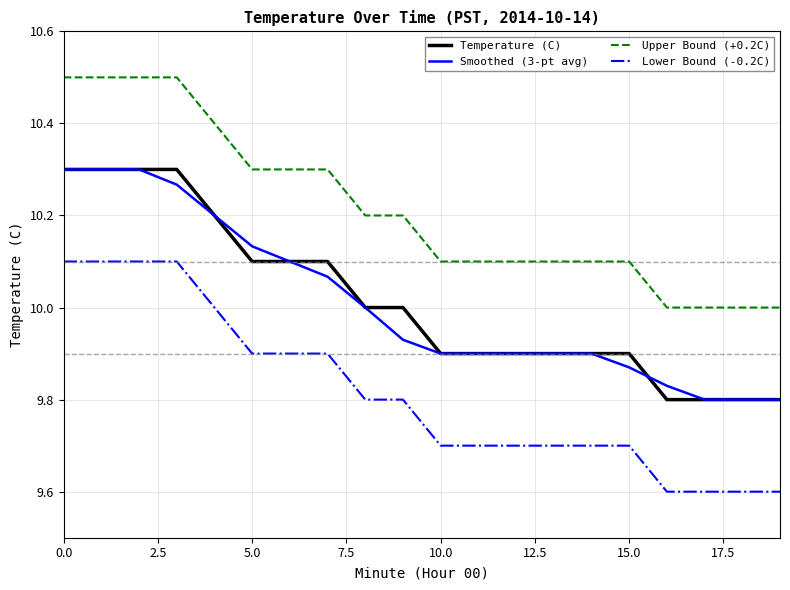

What is the sum of all Lower Bound (-0.2C) values?

196.3